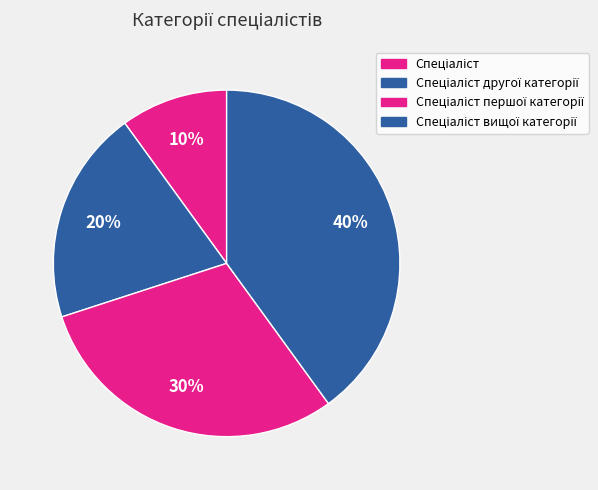

How many segments does this pie chart have?

4